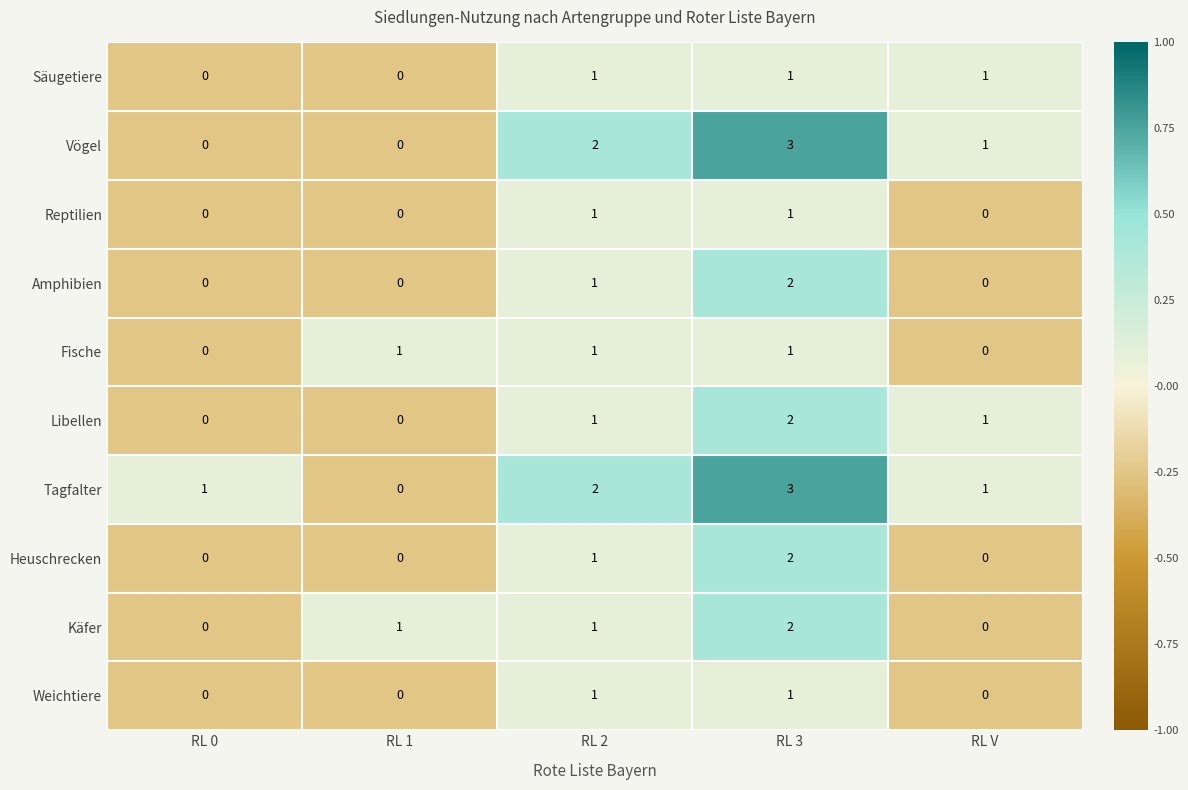

What is the total value across all series at RL 0?

1